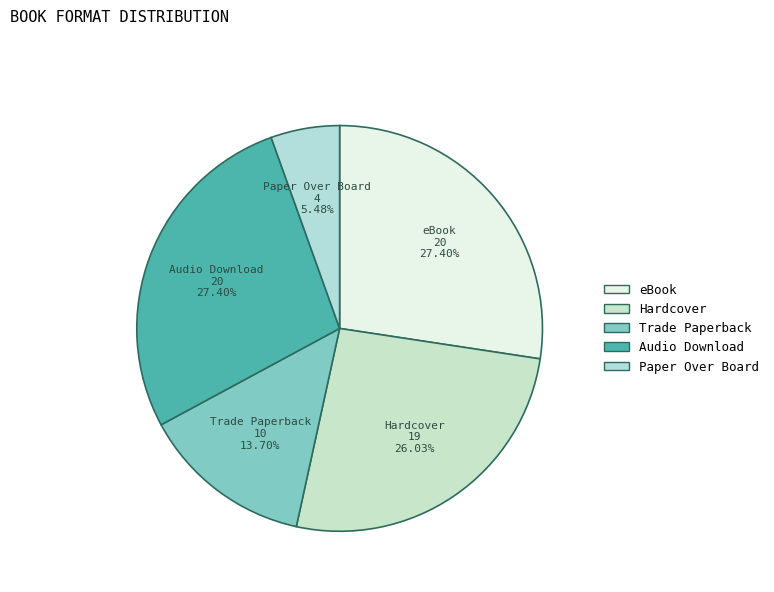

To the nearest percent, what is the difference between the Trade Paperback and Paper Over Board slice percentages?

8%